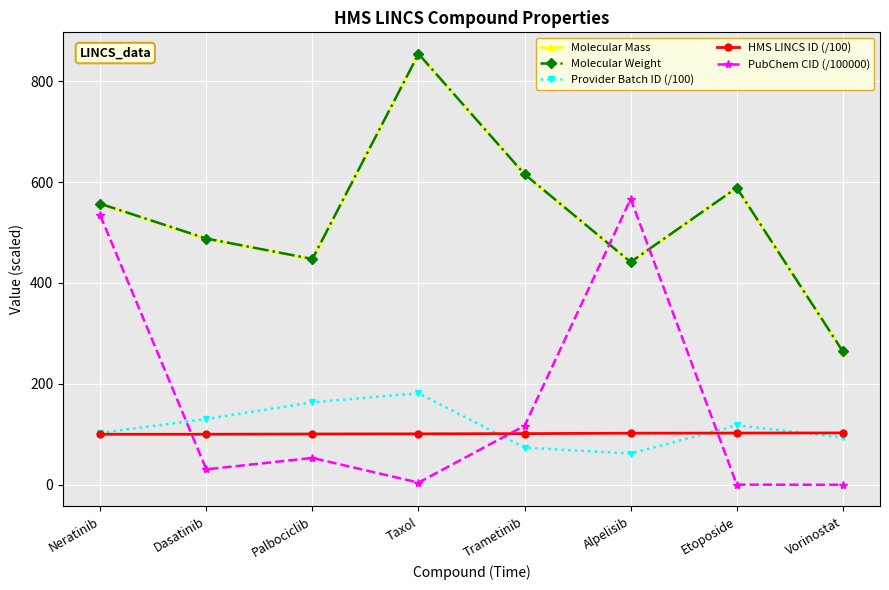

What is the label of the 4th point from the right?

Trametinib